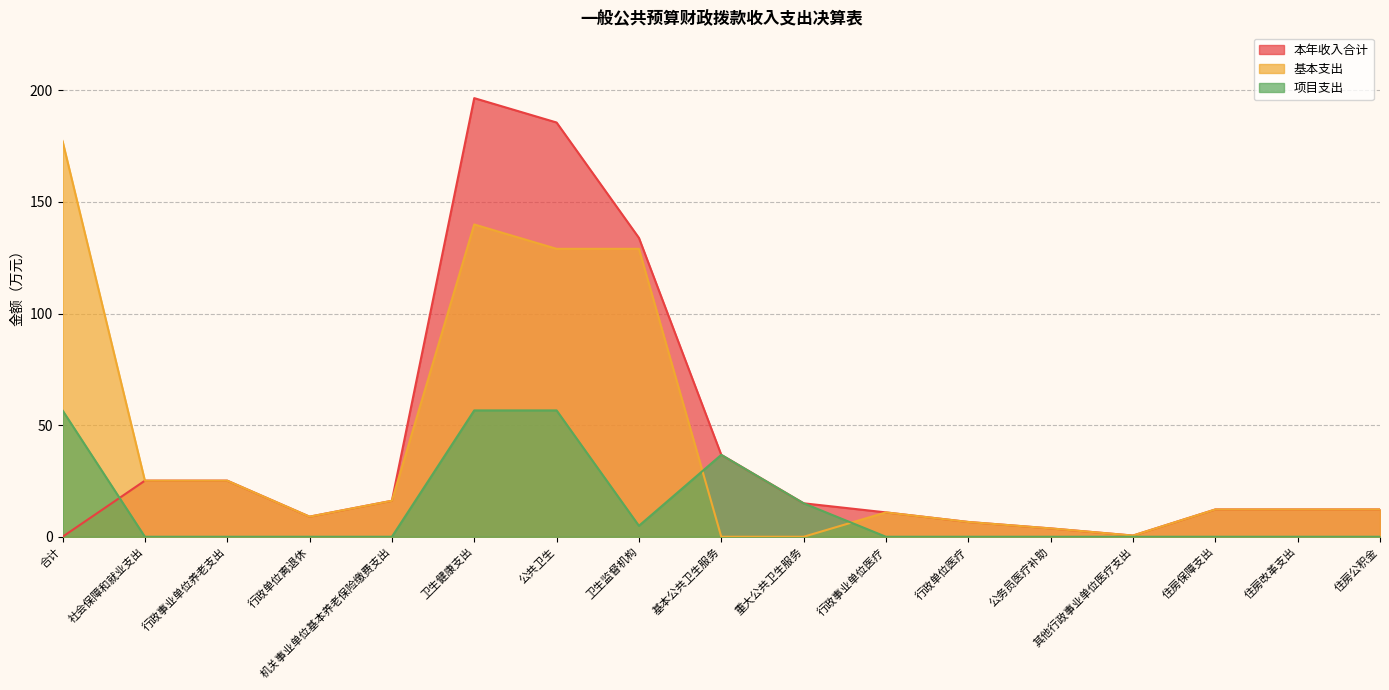

True or false: 项目支出 has a value of 56.6 at 卫生健康支出.

True